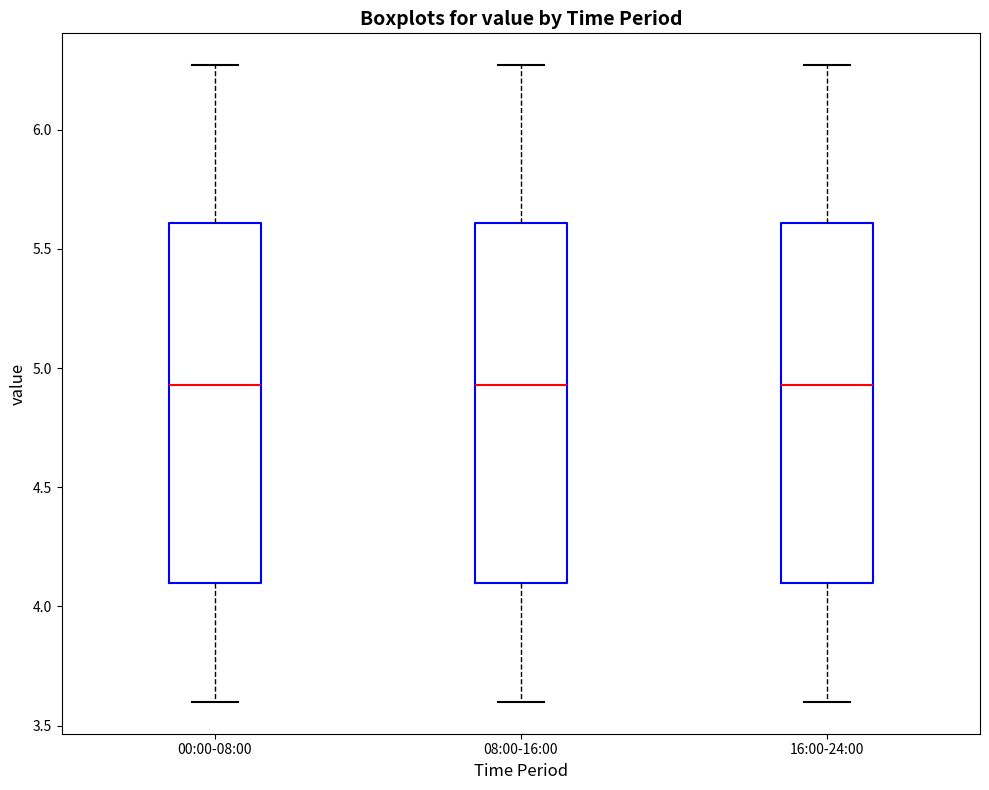

Where does the upper whisker of the box for 16:00-24:00 end on the y-axis? The values are not printed on the chart, so give them approximately, as read against the axis.

6.25